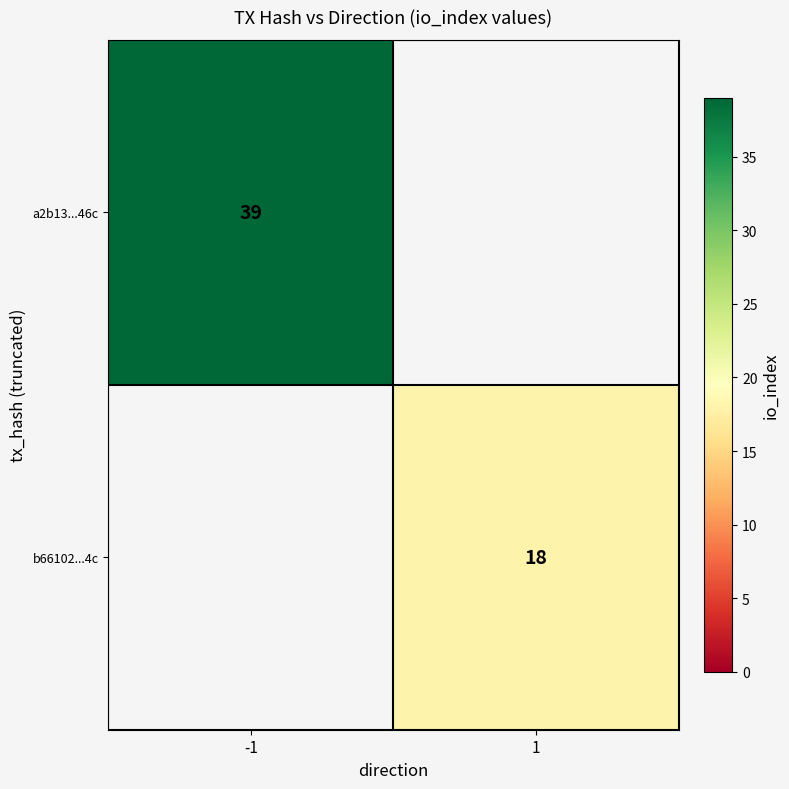

Is it true that b66102...4c equals 24 at 1?

False